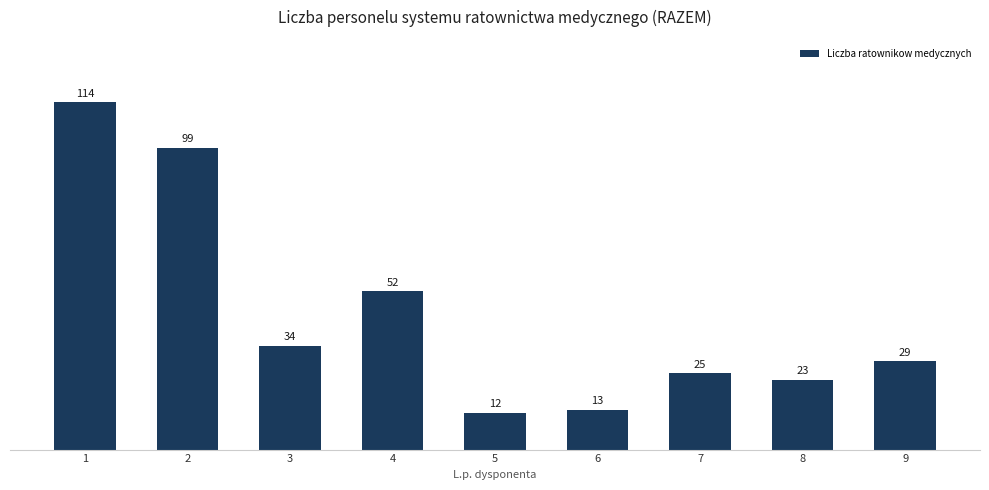

How many values are below 29?

4